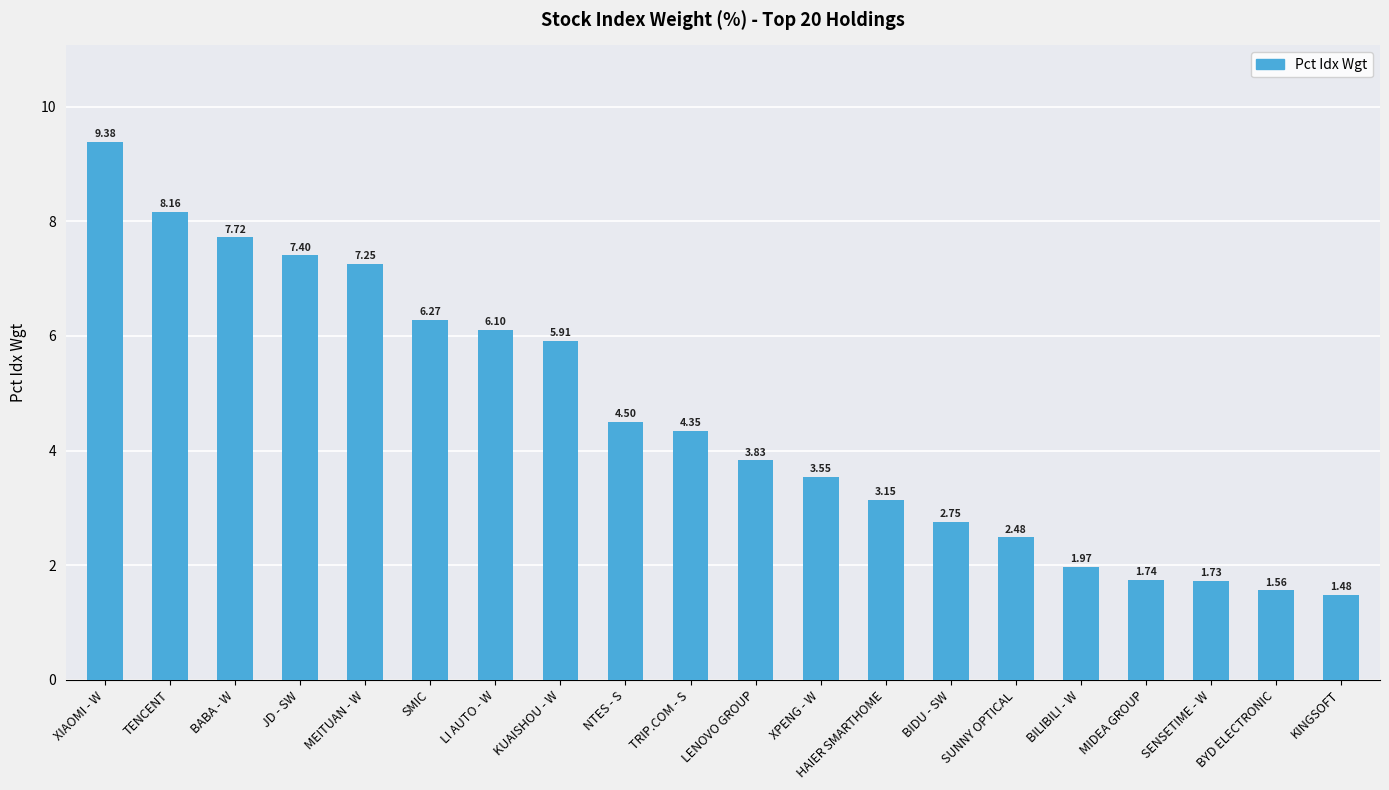

At which category does the chart reach its minimum across all series?

KINGSOFT